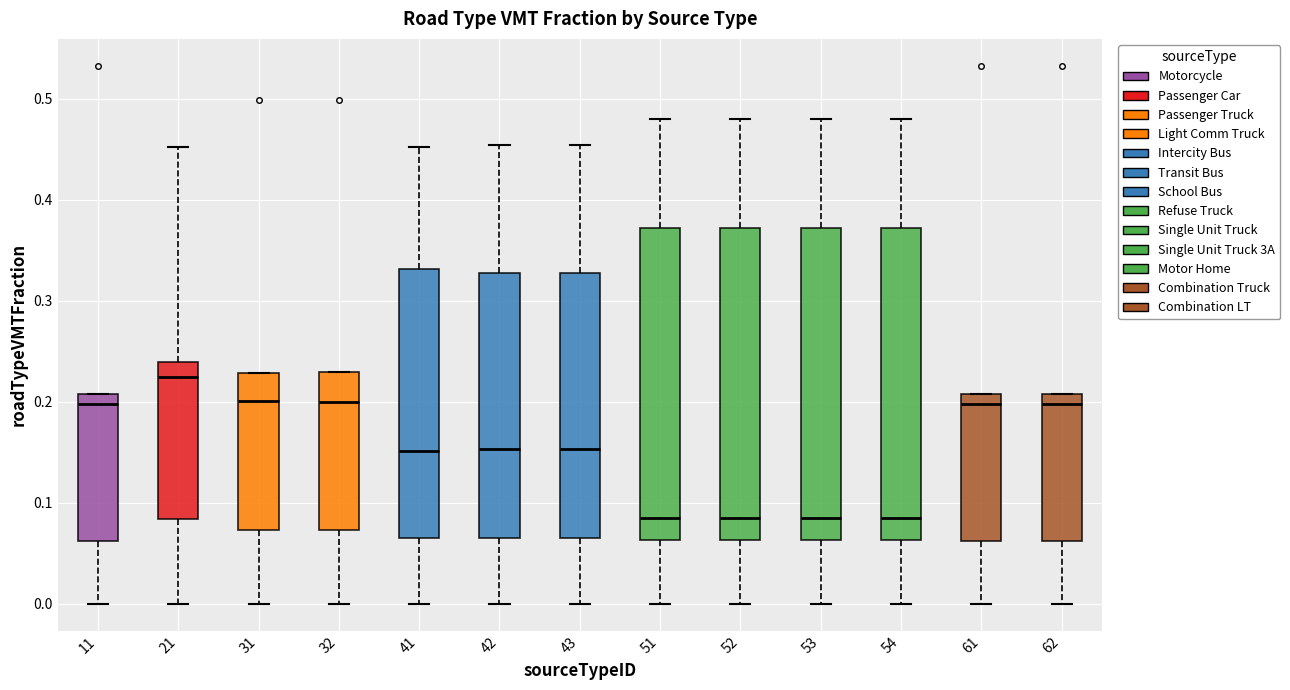

Reading left to right, transcribe this box plot: for each box, give where its median line is, the range the box spans, and where its two whiskers end, as read against the y-axis. The values are not printed on the chart, so give them approximately, as read against the axis.

11: median 0.20, box 0.06 to 0.21, whiskers 0.00 to 0.21
21: median 0.22, box 0.08 to 0.24, whiskers 0.00 to 0.45
31: median 0.20, box 0.07 to 0.23, whiskers 0.00 to 0.23
32: median 0.20, box 0.07 to 0.23, whiskers 0.00 to 0.23
41: median 0.15, box 0.06 to 0.33, whiskers 0.00 to 0.45
42: median 0.15, box 0.07 to 0.33, whiskers 0.00 to 0.45
43: median 0.15, box 0.07 to 0.33, whiskers 0.00 to 0.45
51: median 0.08, box 0.06 to 0.37, whiskers 0.00 to 0.48
52: median 0.08, box 0.06 to 0.37, whiskers 0.00 to 0.48
53: median 0.08, box 0.06 to 0.37, whiskers 0.00 to 0.48
54: median 0.08, box 0.06 to 0.37, whiskers 0.00 to 0.48
61: median 0.20, box 0.06 to 0.21, whiskers 0.00 to 0.21
62: median 0.20, box 0.06 to 0.21, whiskers 0.00 to 0.21